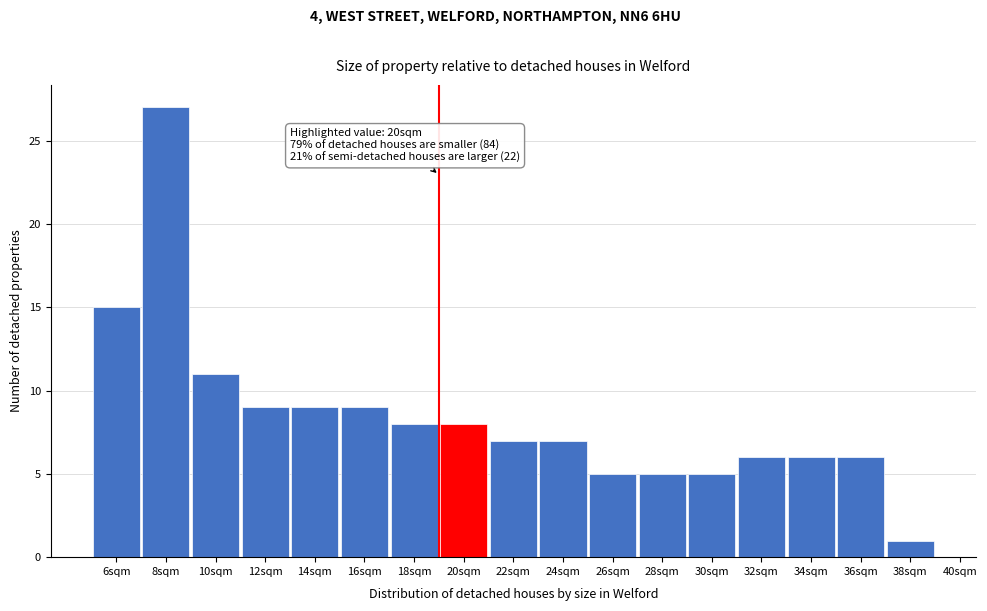

Reading left to right, extract all data points from this chart.

6sqm=15	8sqm=27	10sqm=11	12sqm=9	14sqm=9	16sqm=9	18sqm=8	20sqm=8	22sqm=7	24sqm=7	26sqm=5	28sqm=5	30sqm=5	32sqm=6	34sqm=6	36sqm=6	38sqm=1